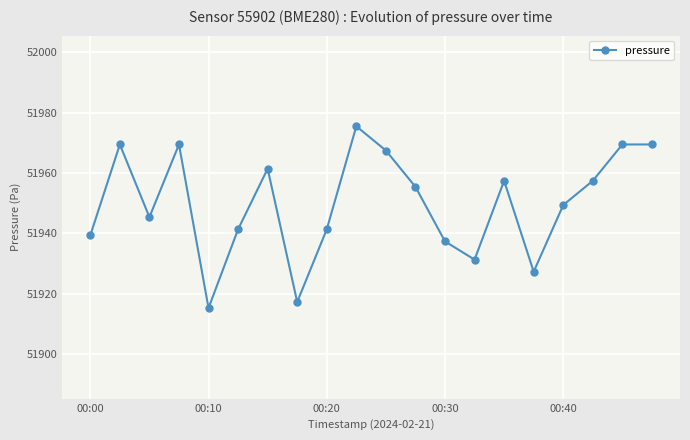

Reading left to right, what are all the values shown in this chart?

51939.4	51969.5	51945.4	51969.5	51915.3	51941.4	51961.4	51917.3	51941.4	51975.5	51967.5	51955.4	51937.4	51931.3	51957.4	51927.3	51949.4	51957.4	51969.5	51969.5